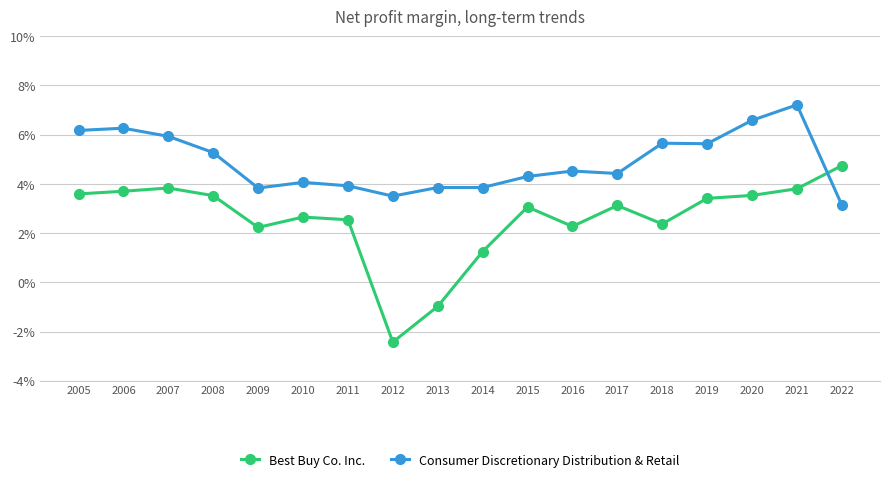

List the series in order of their overall mean, highest first.

Consumer Discretionary Distribution & Retail, Best Buy Co. Inc.